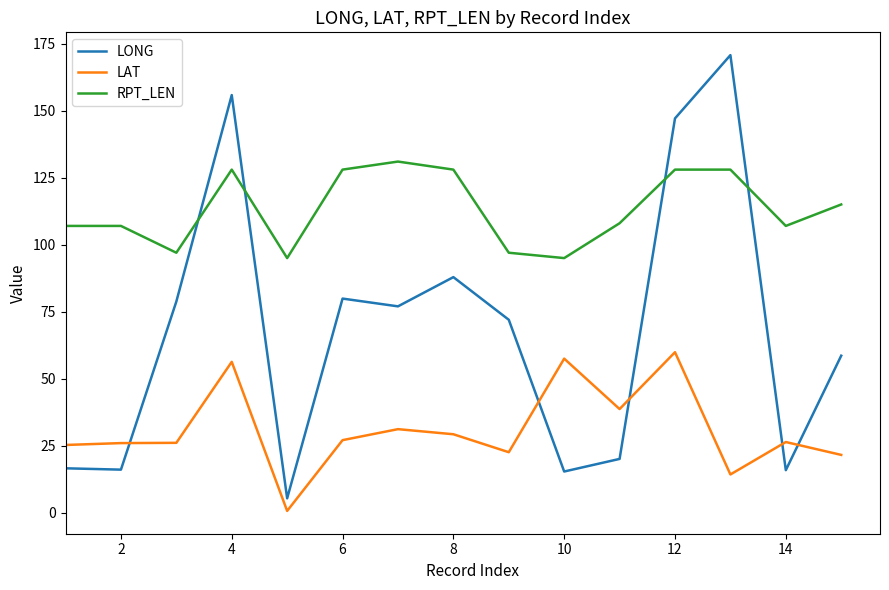

Which series has the largest total across all categories?

RPT_LEN